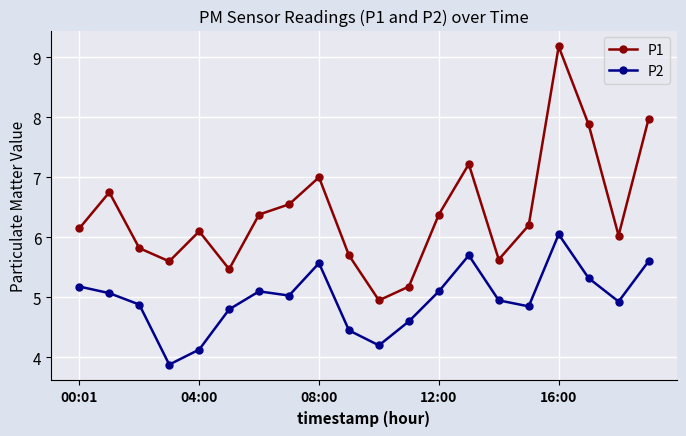

Which series has the largest range (max minus min)?

P1